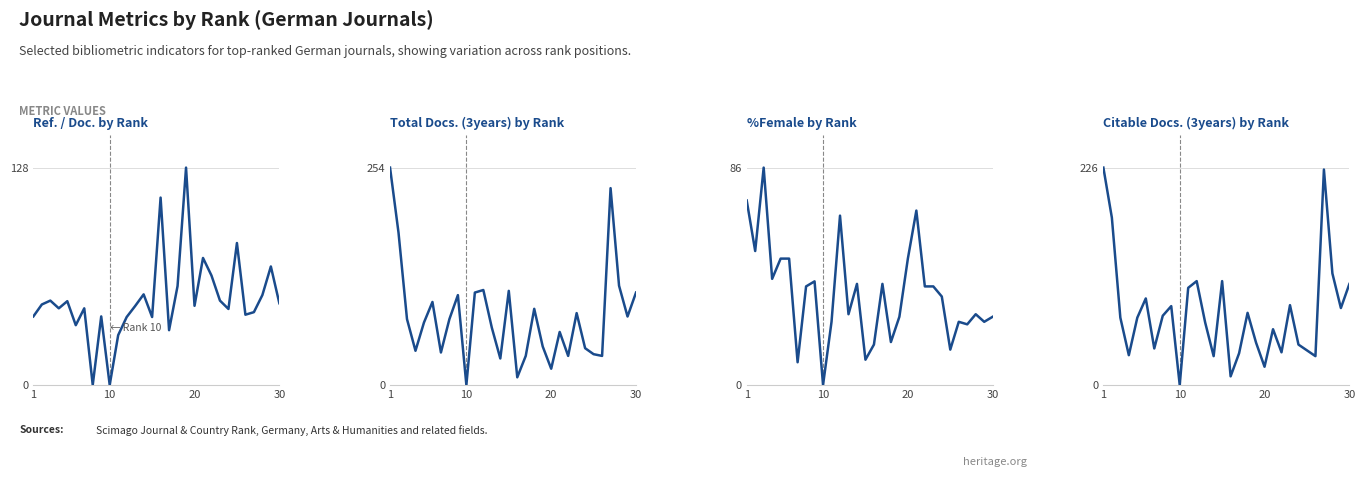

Which series has the largest total across all categories?

Total Docs. (3years)